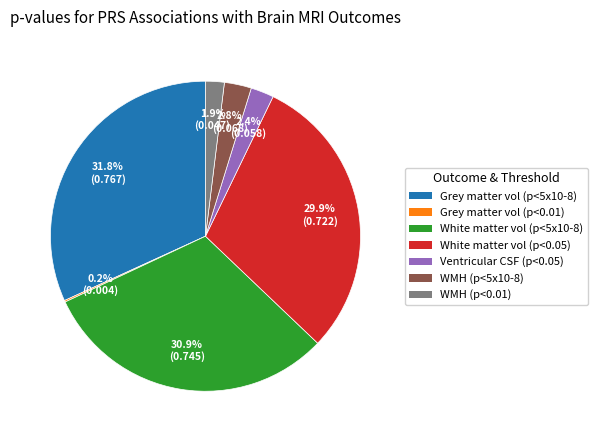

Combined, what portion of the pie is White matter vol (p<5x10-8) and WMH (p<0.01)?

32.8%